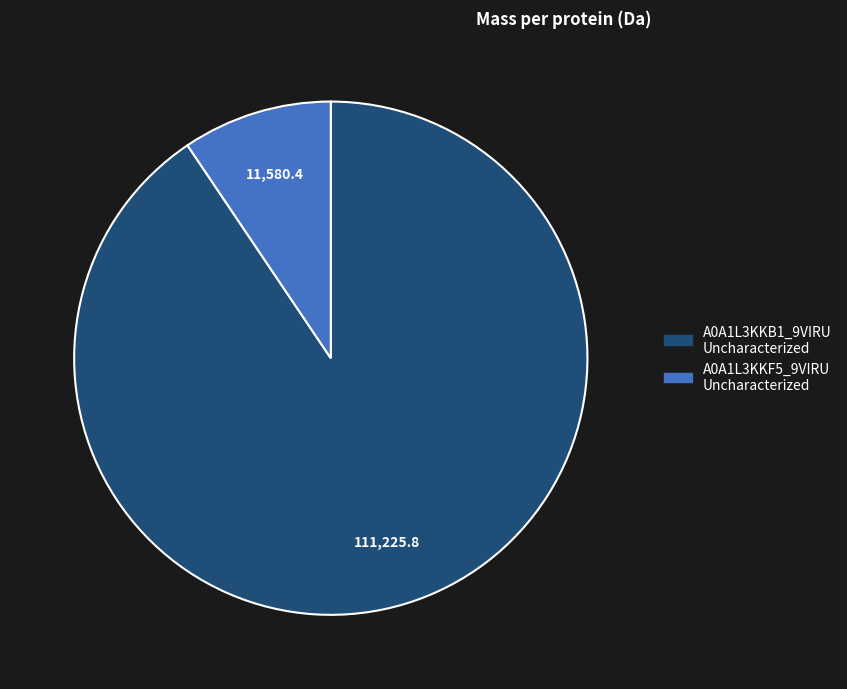

Rank the categories by value from highest to lowest.

A0A1L3KKB1_9VIRU Uncharacterized, A0A1L3KKF5_9VIRU Uncharacterized